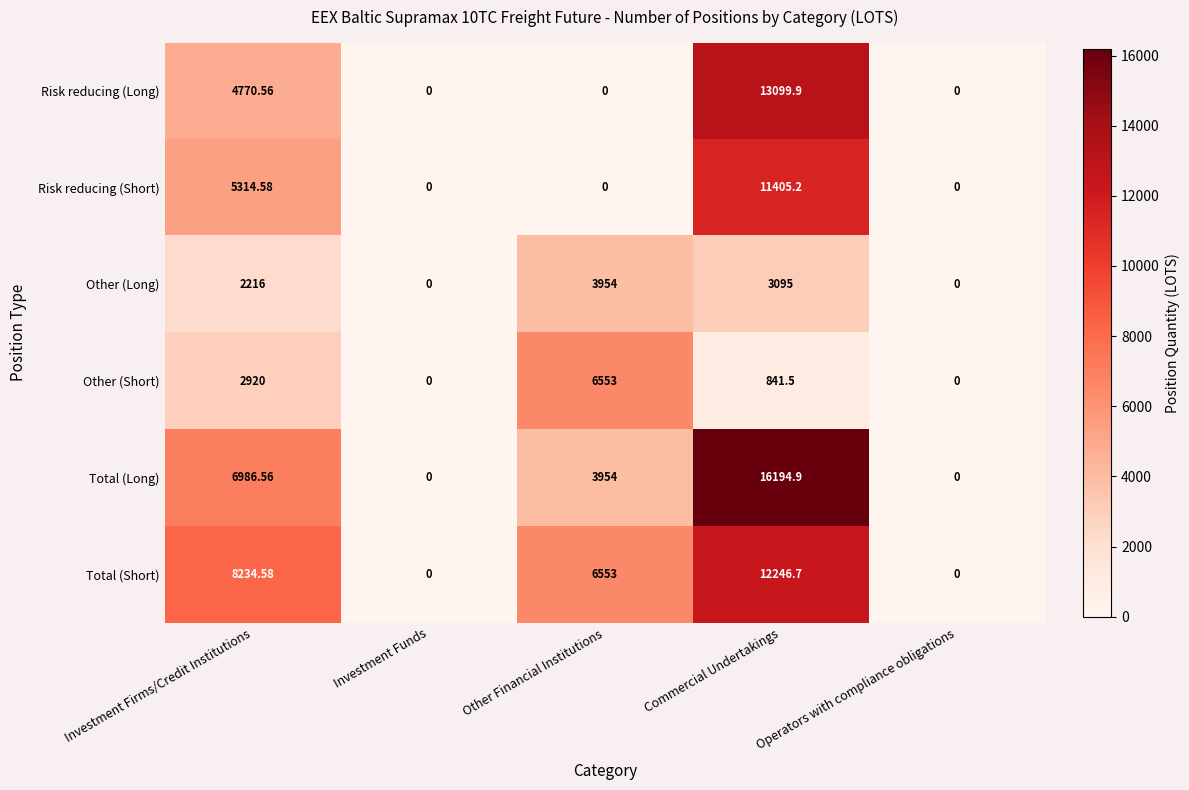

What is the spread (max minus min) of values at Investment Firms/Credit Institutions?

6018.6